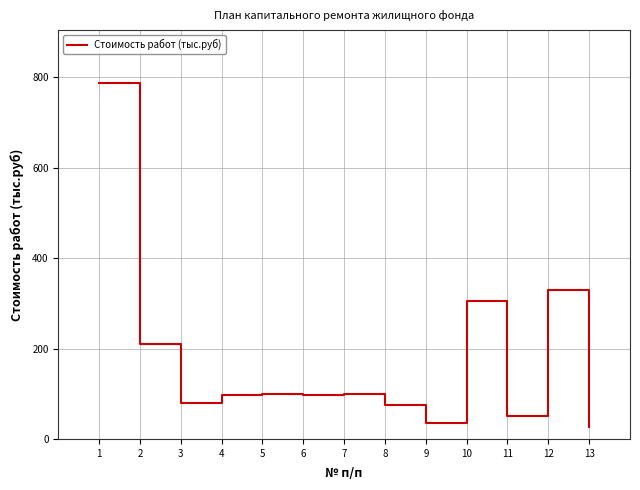

What is the change in value from 5 to 6?

-1.7